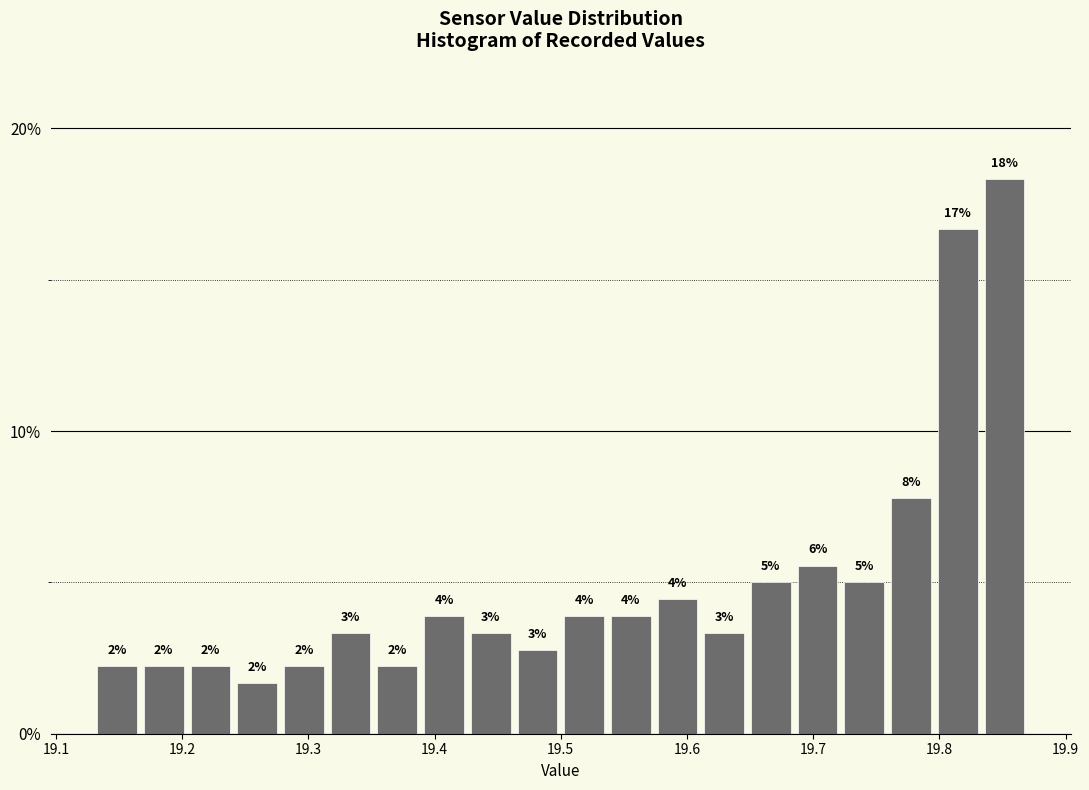

Read against the x-axis, roughly where is the centre of the tallest bar?

19.85